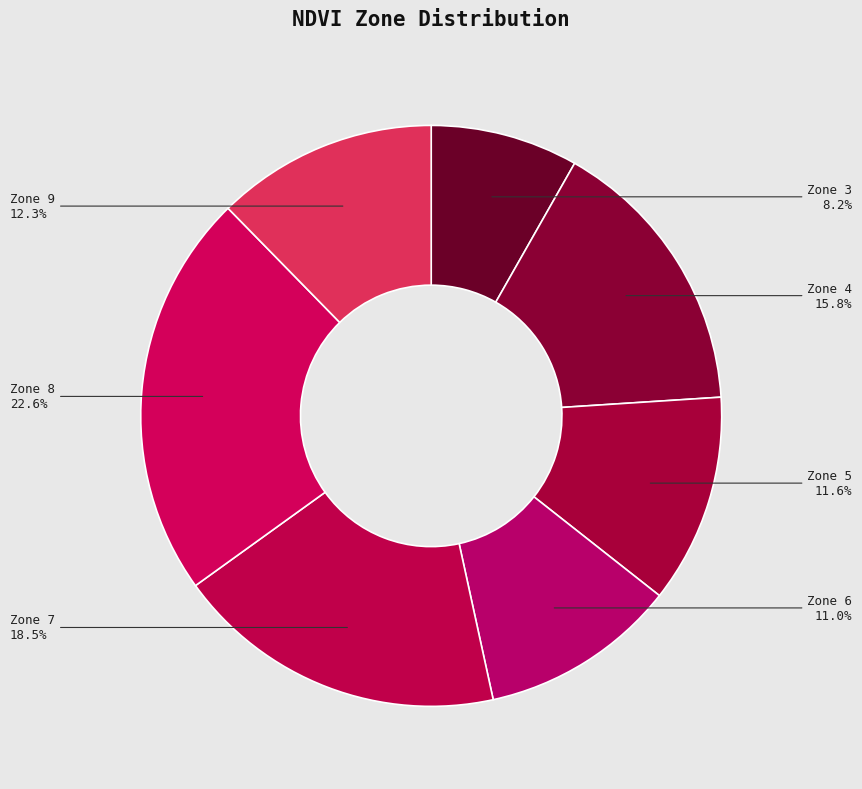

What portion of the pie excludes Zone 7?

81.5%